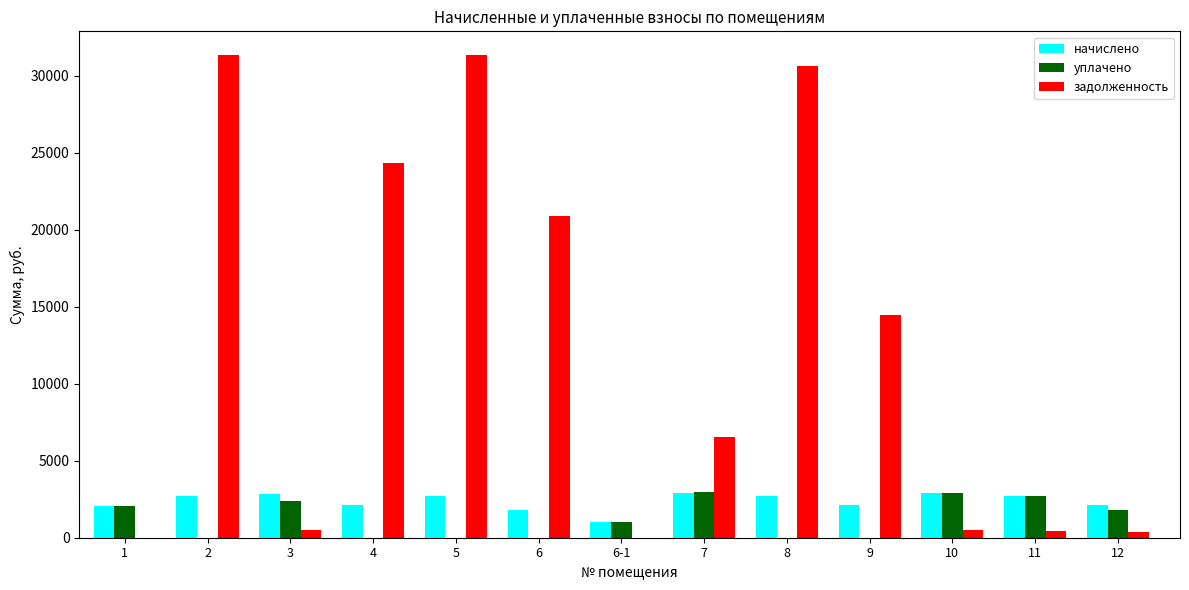

Which series changed the most between 5 and 10?

задолженность